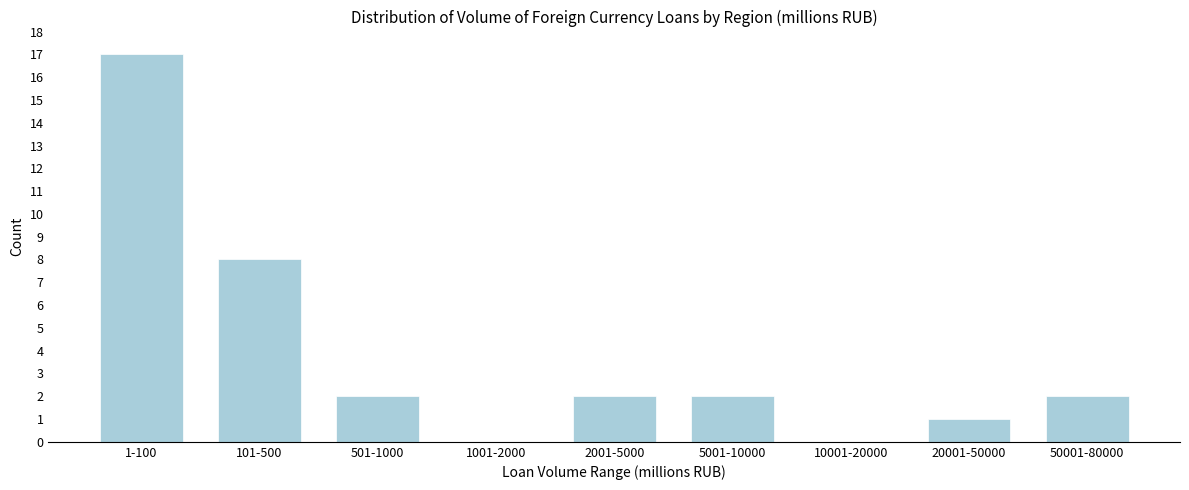

Reading left to right, extract all data points from this chart.

1-100=17	101-500=8	501-1000=2	1001-2000=0	2001-5000=2	5001-10000=2	10001-20000=0	20001-50000=1	50001-80000=2